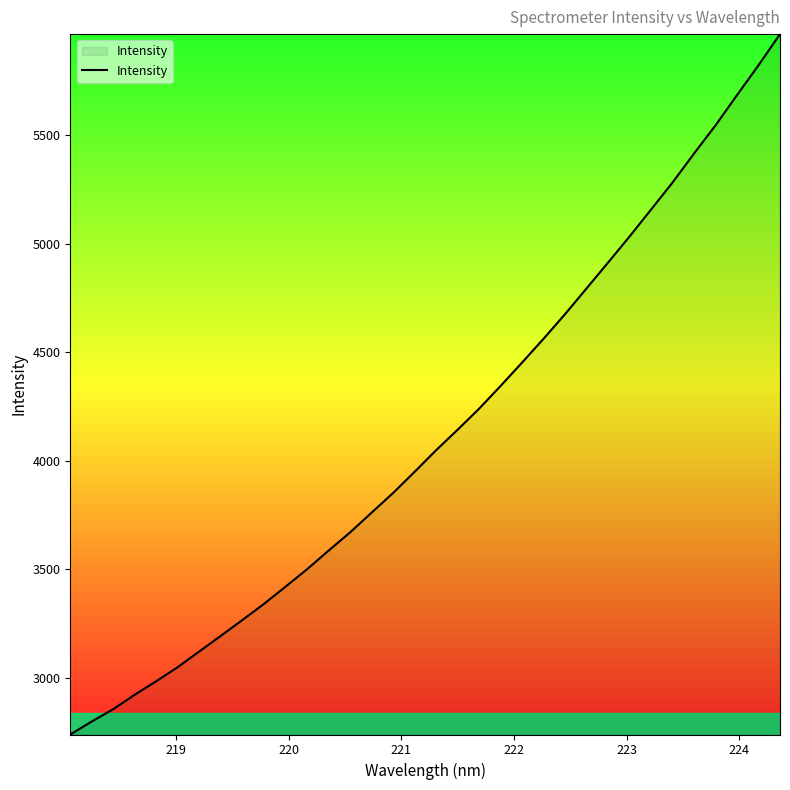

How many lines are shown in the chart?

1